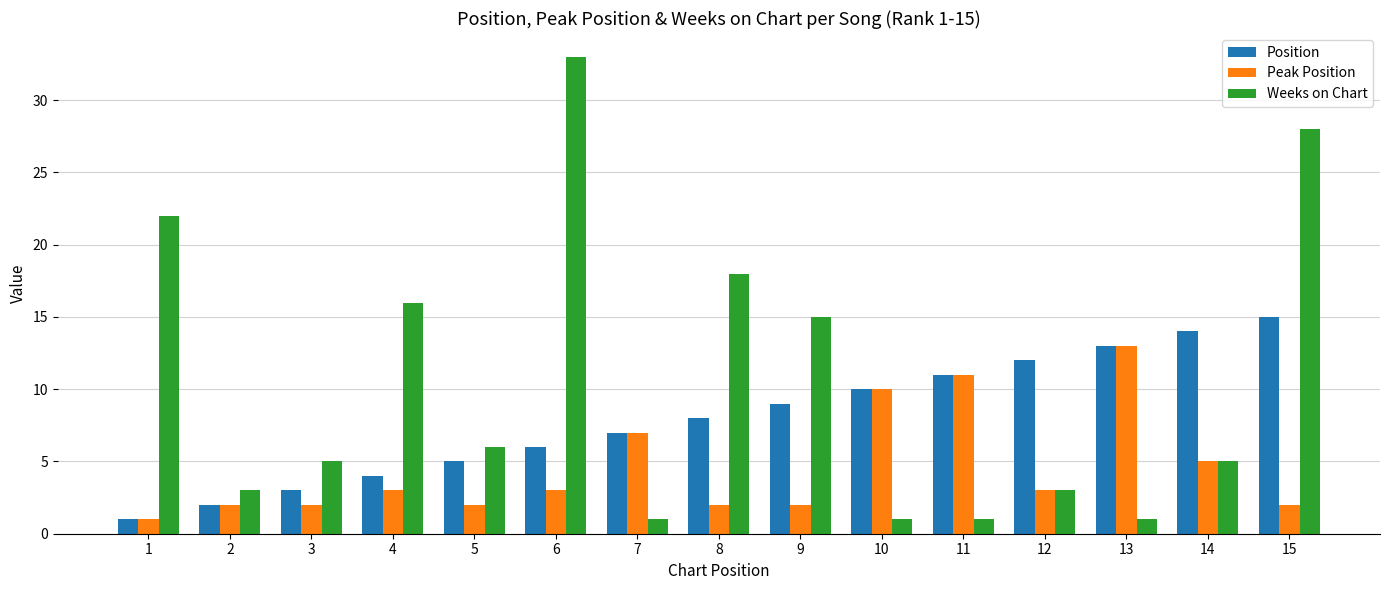

Which series has the widest spread of values?

Weeks on Chart